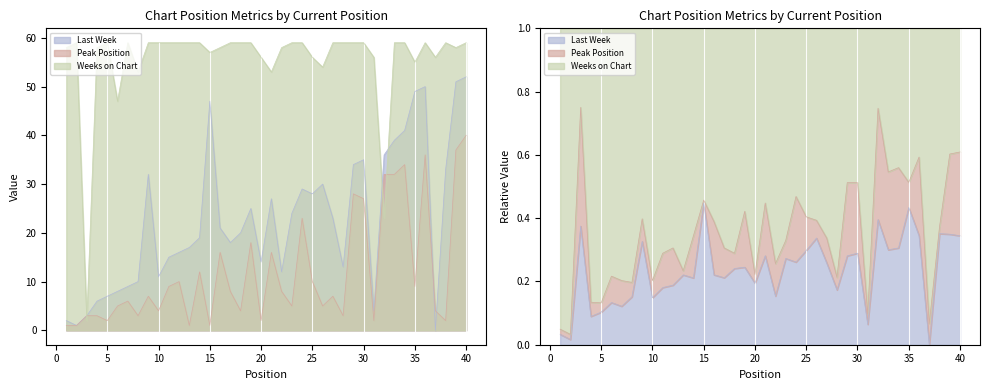

List the series in order of their peak value, highest first.

Weeks on Chart, Last Week, Peak Position